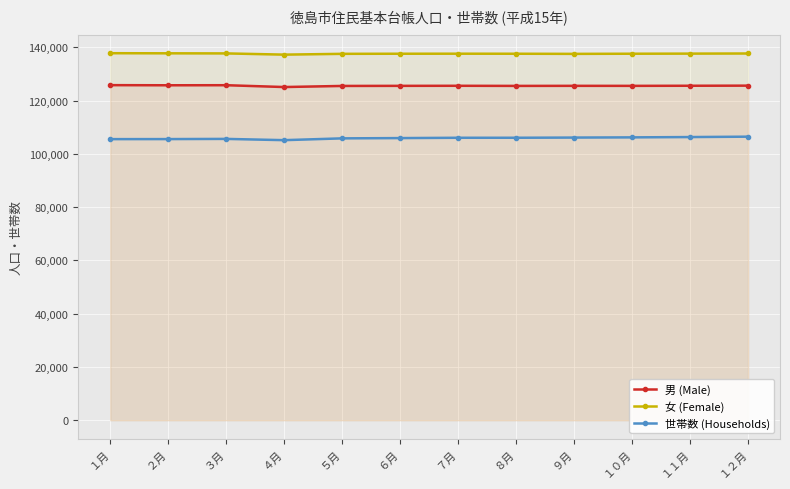

List the series in order of their overall mean, highest first.

女 (Female), 男 (Male), 世帯数 (Households)